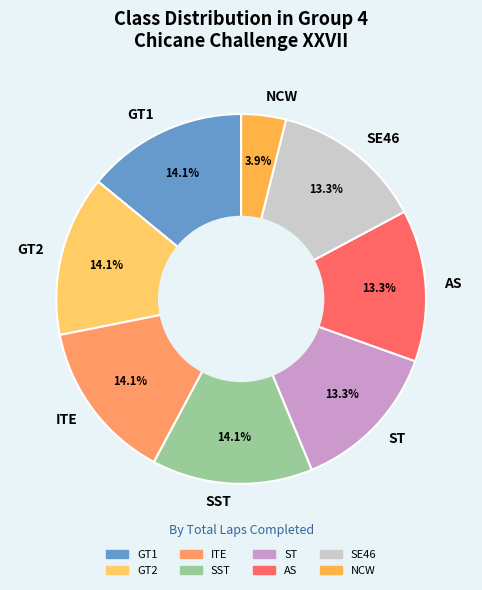

How many slices are in this pie chart?

8